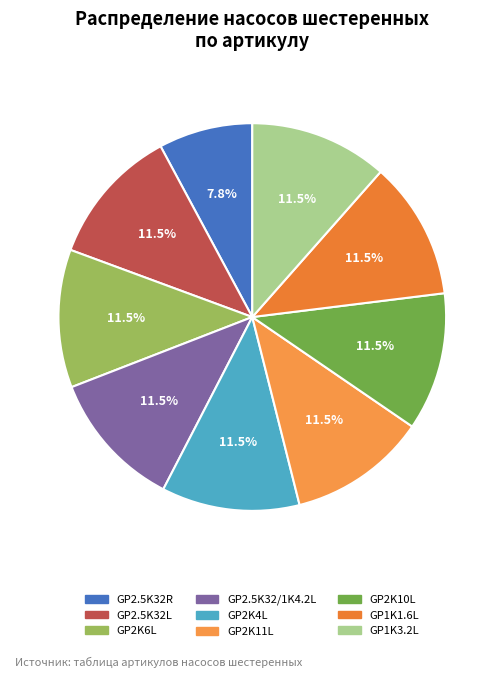

Is there a majority slice in this chart?

No